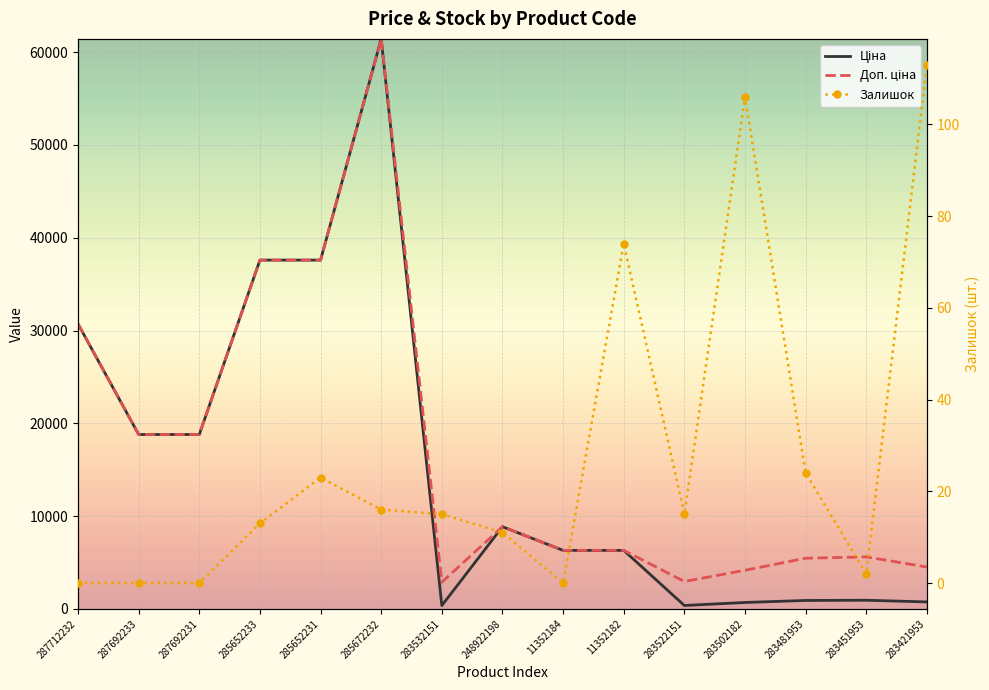

What value does the Доп. ціна series have at 283502182?

4165.6